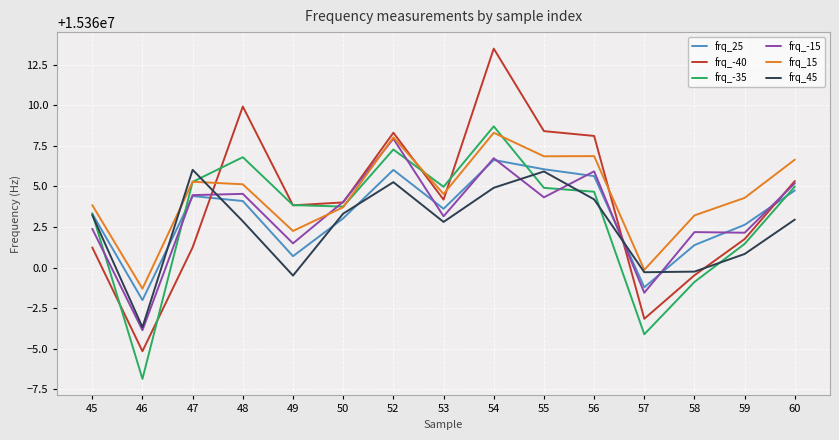

Is this an area chart (filled region under the line)?

No